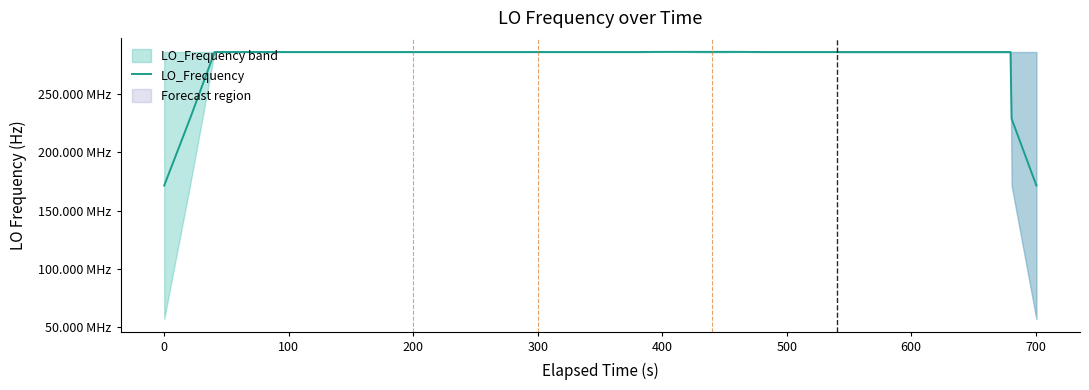

How many interior local peaks (higher than both neighbors) does the data have?

4